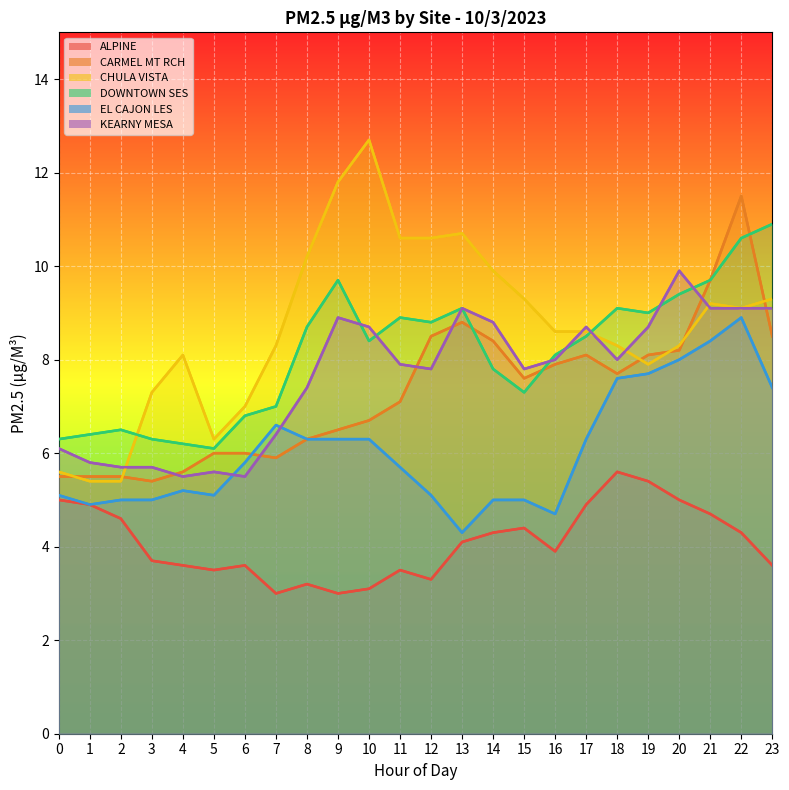

True or false: ALPINE has a value of 6.8 at 20.

False